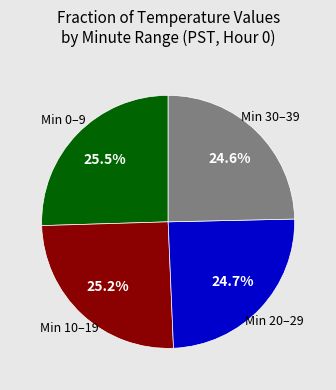

How many slices are in this pie chart?

4